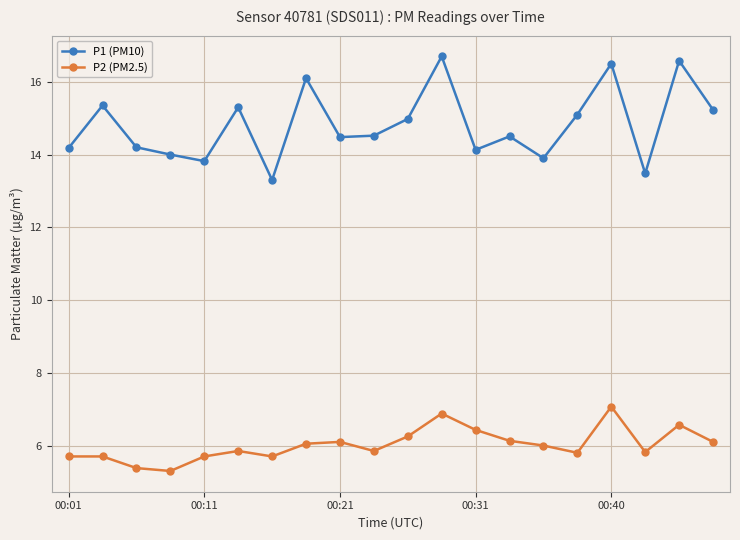

What is the minimum value for P1 (PM10)?

13.3